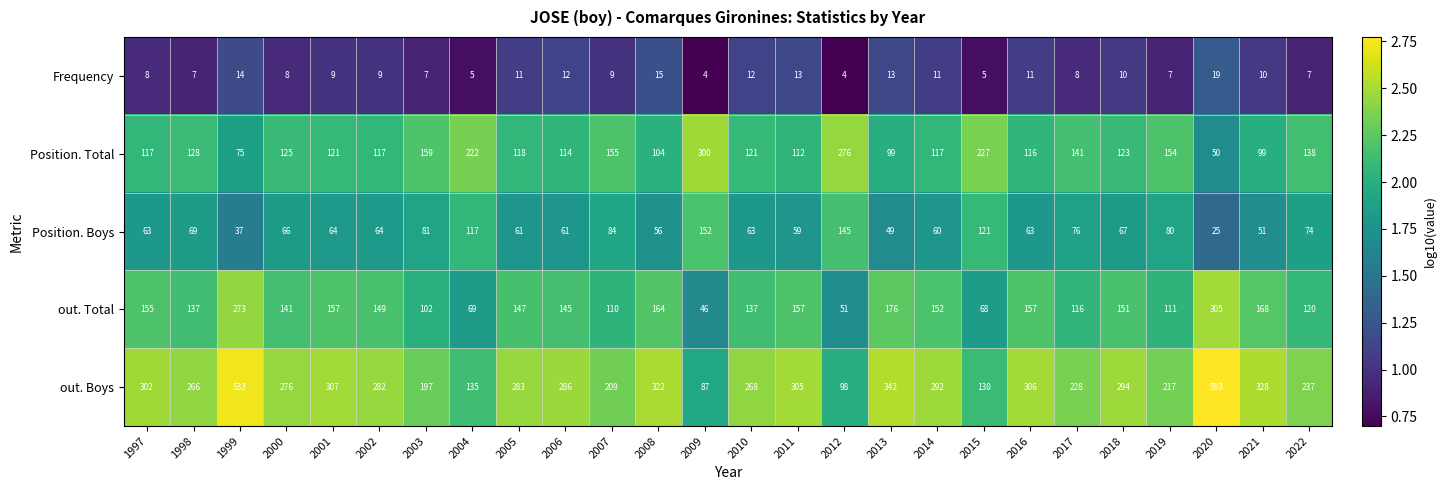

At which category is the sum across all series the highest?

2020